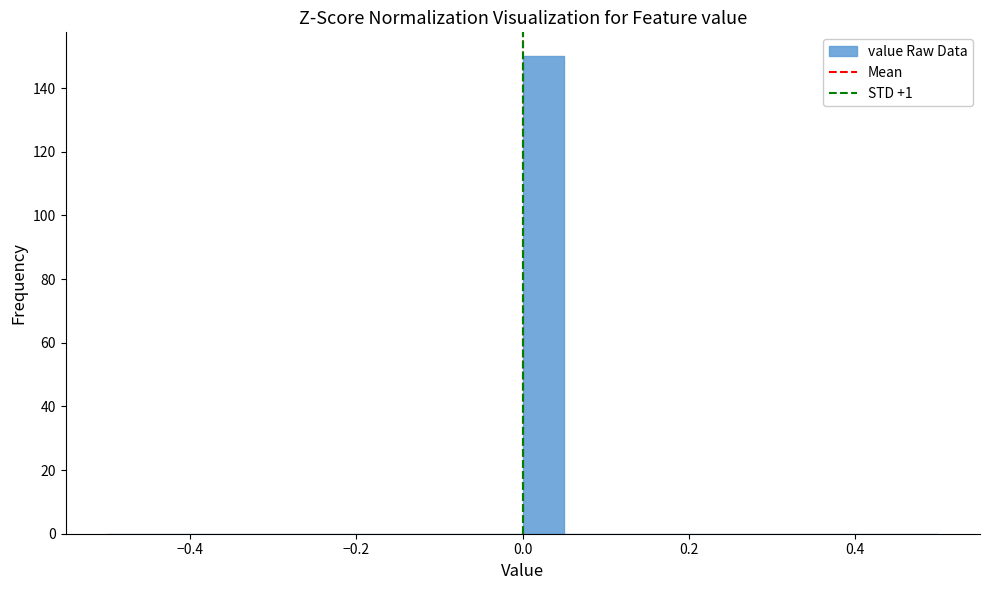

Read against the x-axis, roughly where is the centre of the tallest bar?

0.02